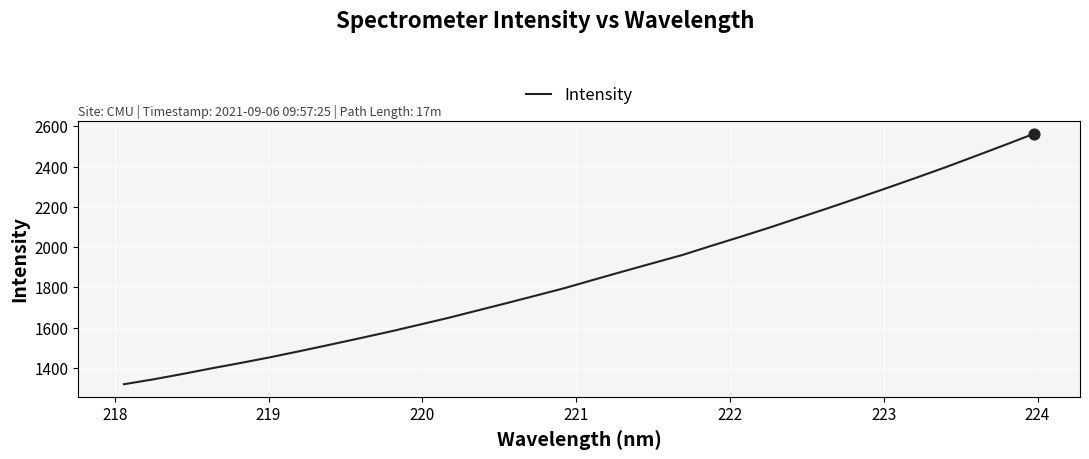

What is the minimum value shown in the chart?

1318.5